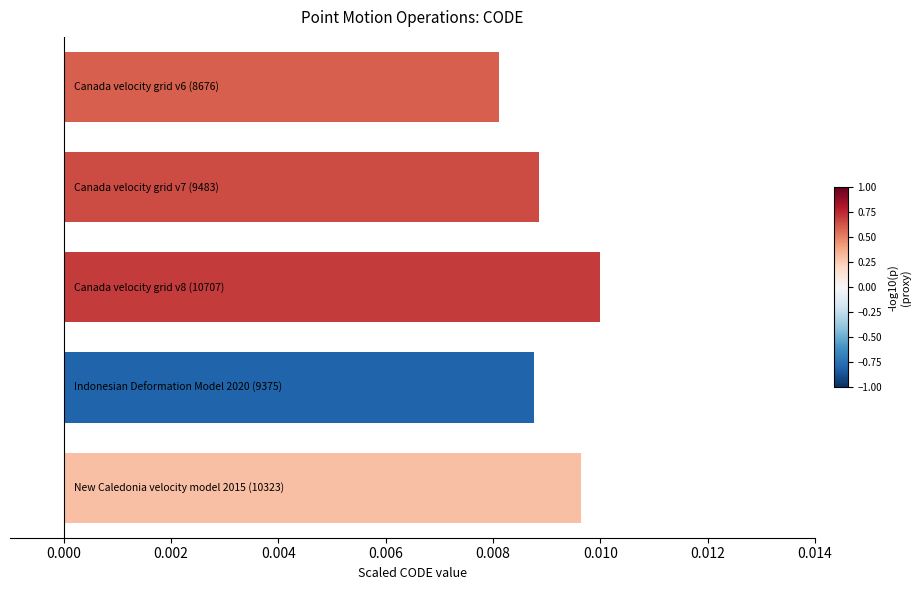

Count the values in the range 0 to 1.

5